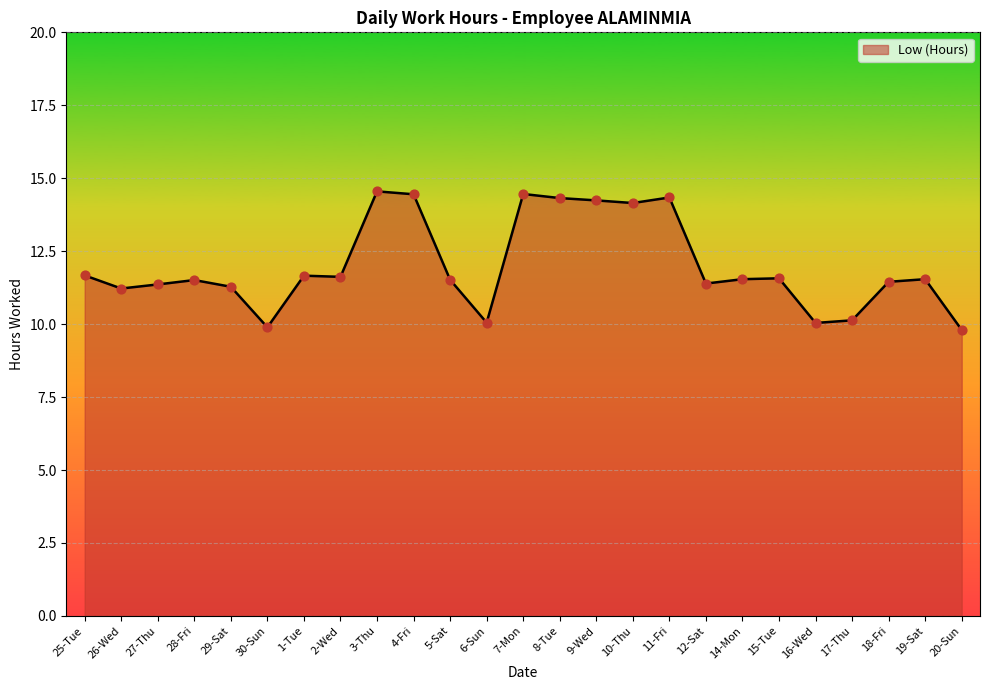

Which has a higher value, 9-Wed or 26-Wed?

9-Wed